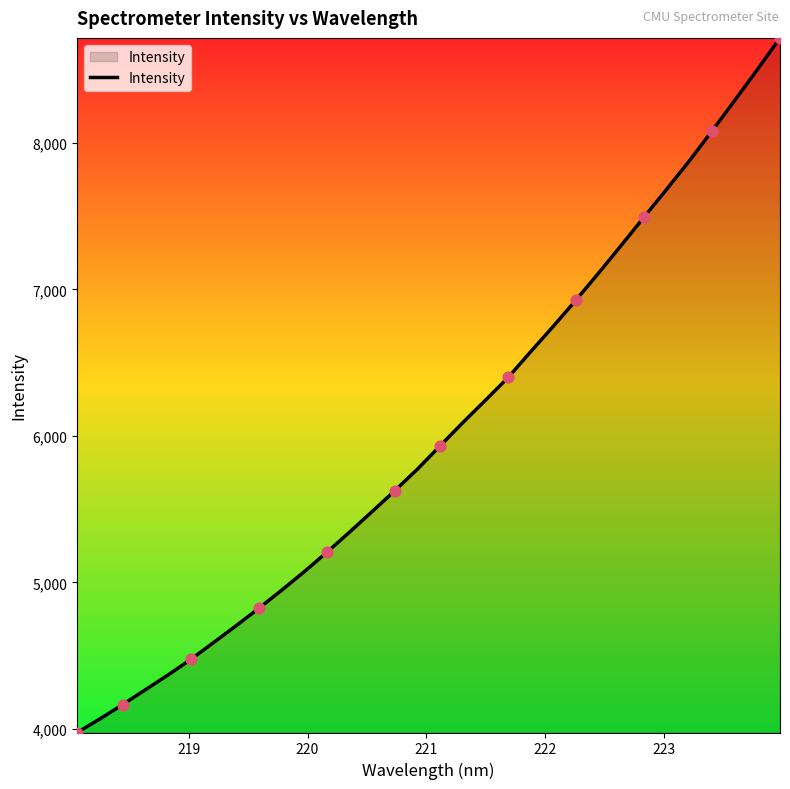

What is the maximum value shown in the chart?

8716.4